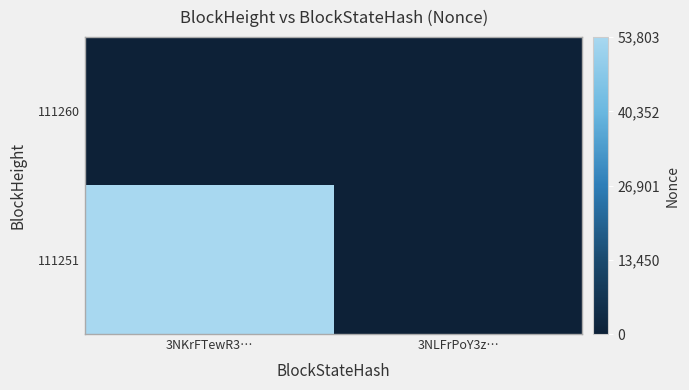

Reading left to right, extract all data points from this chart.

111260: 3NKrFTewR3…=0	3NLFrPoY3z…=0
111251: 3NKrFTewR3…=1	3NLFrPoY3z…=0